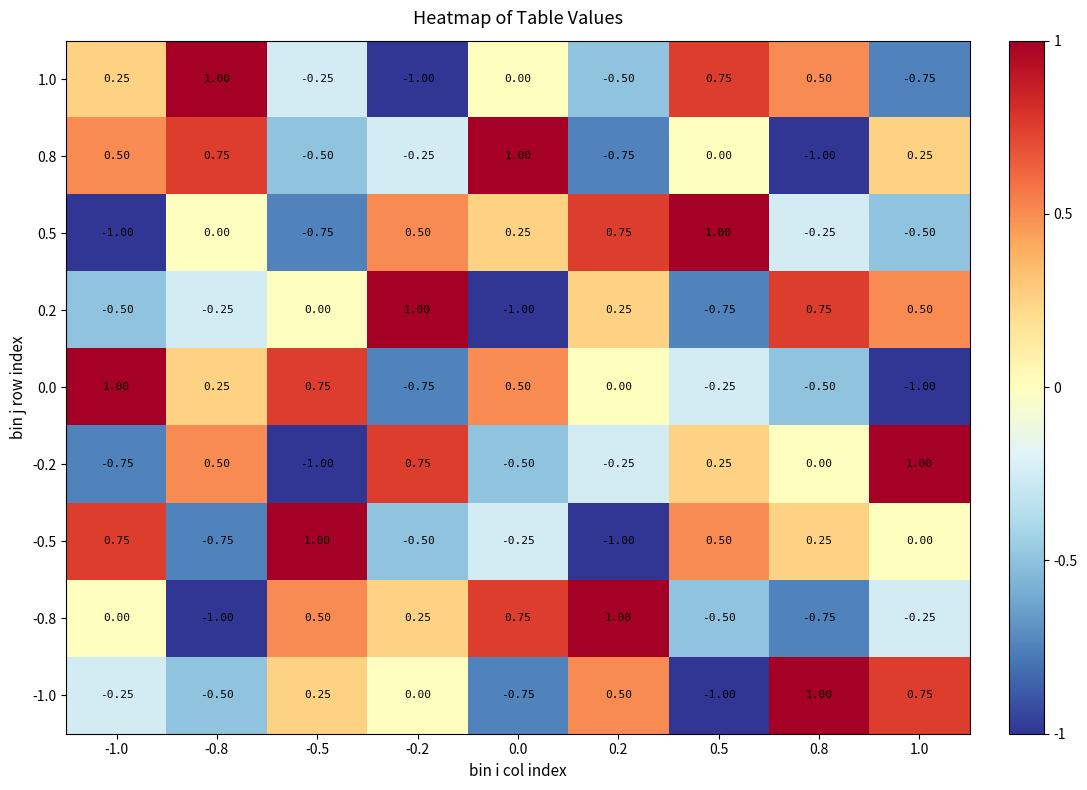

Is the value of 0.8 at 0.0 greater than the value of -0.8 at -0.5?

Yes